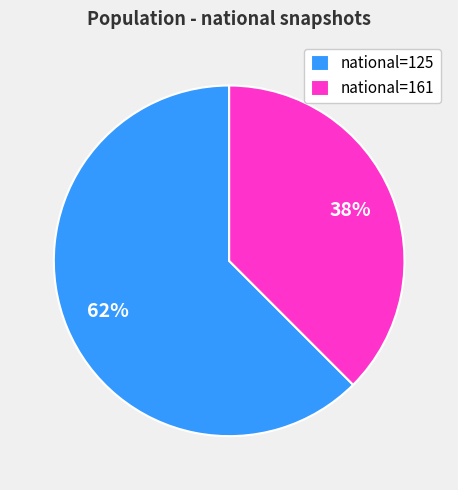

What percentage is the national=161 slice, to the nearest percent?

38%